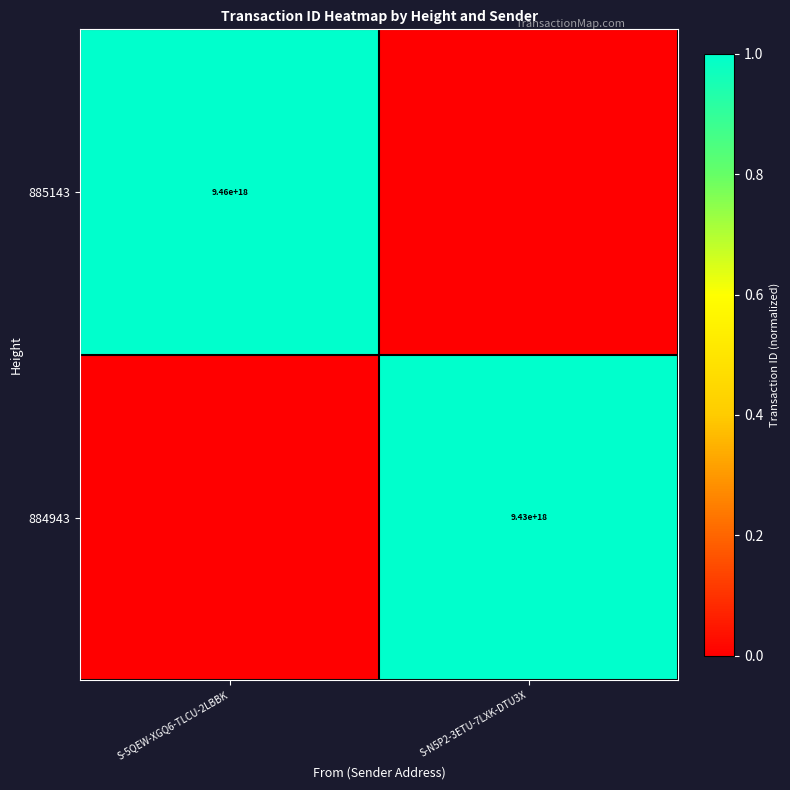

The 885143 series shows 1.5 at S-5QEW-XGQ6-TLCU-2LBBK. True or false?

False